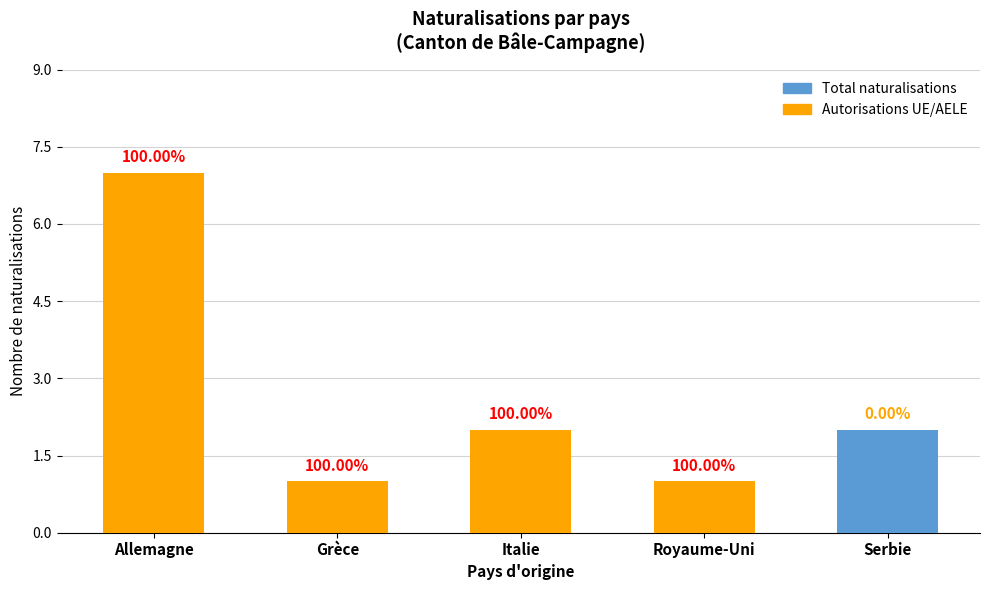

Rank the categories by Autorisations UE/AELE value from lowest to highest.

Serbie, Grèce, Royaume-Uni, Italie, Allemagne